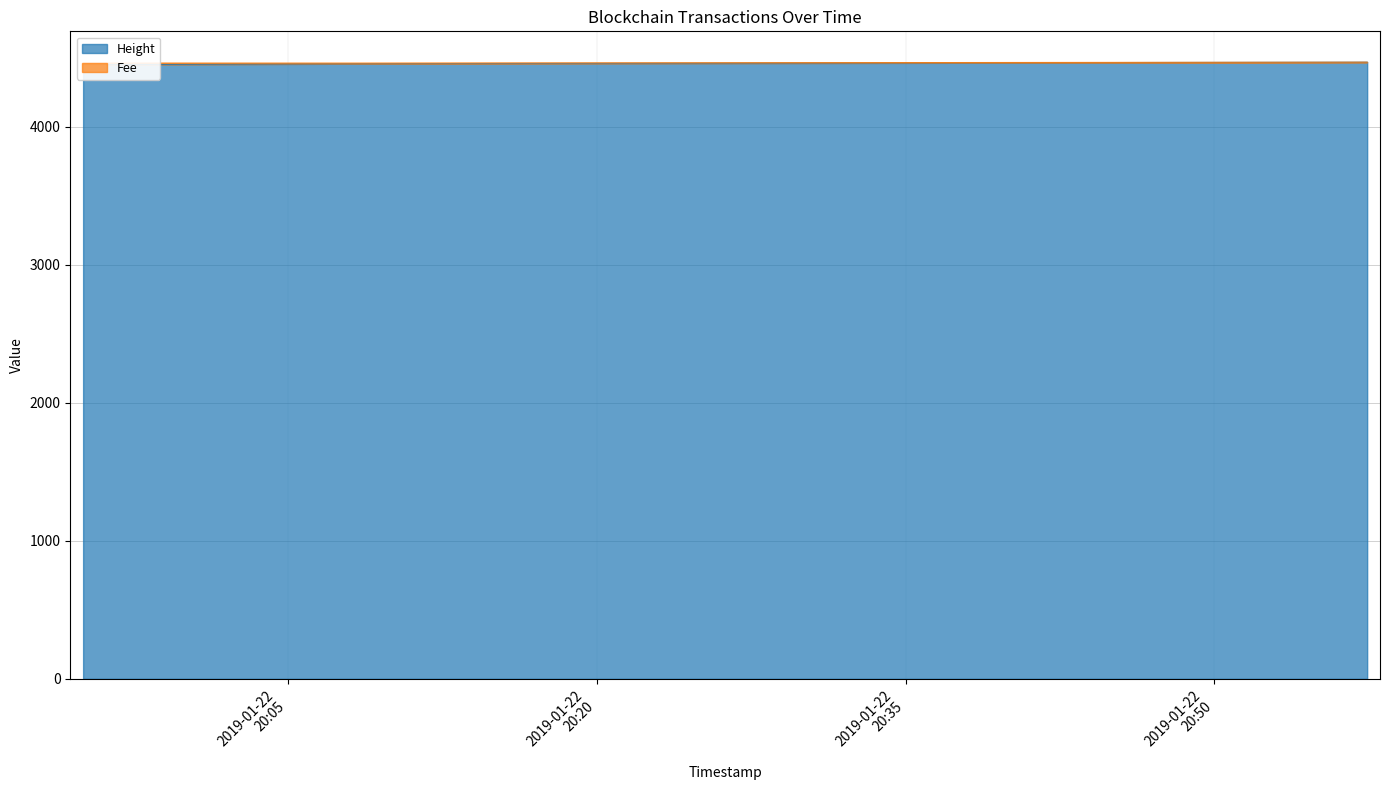

The chart shows a value of 6161 at 2019-01-22 20:57:25. True or false?

False